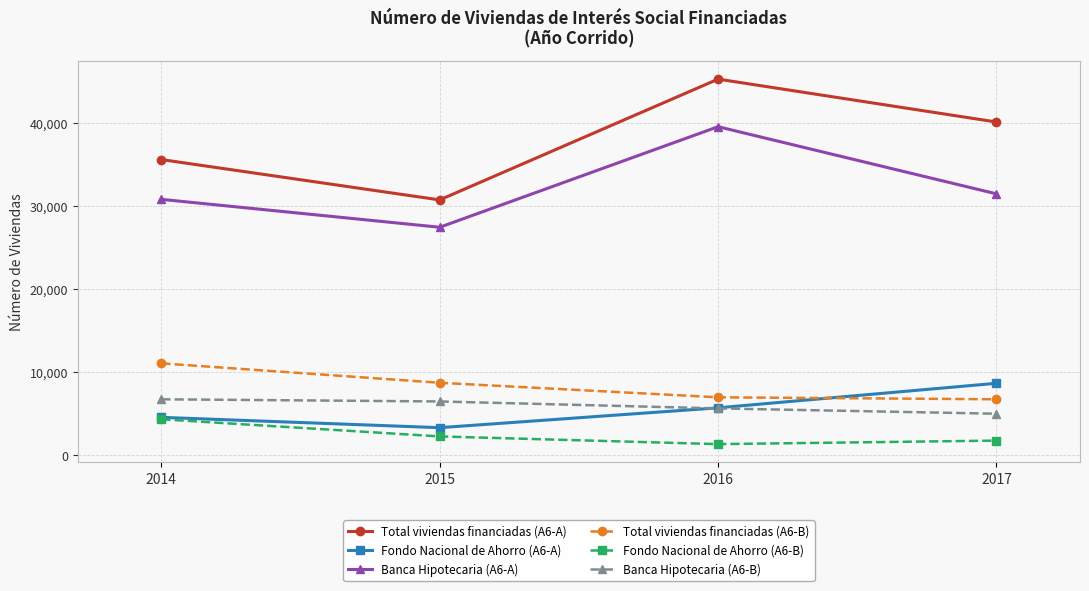

At which category is the sum across all series the highest?

2016